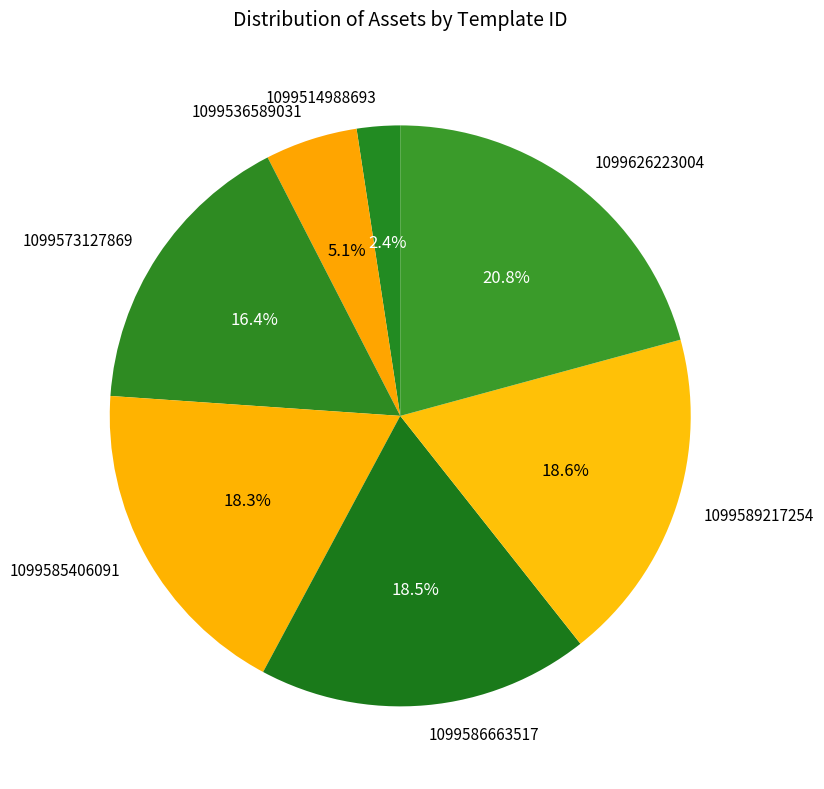

To the nearest percent, what portion does 1099514988693 represent?

2%